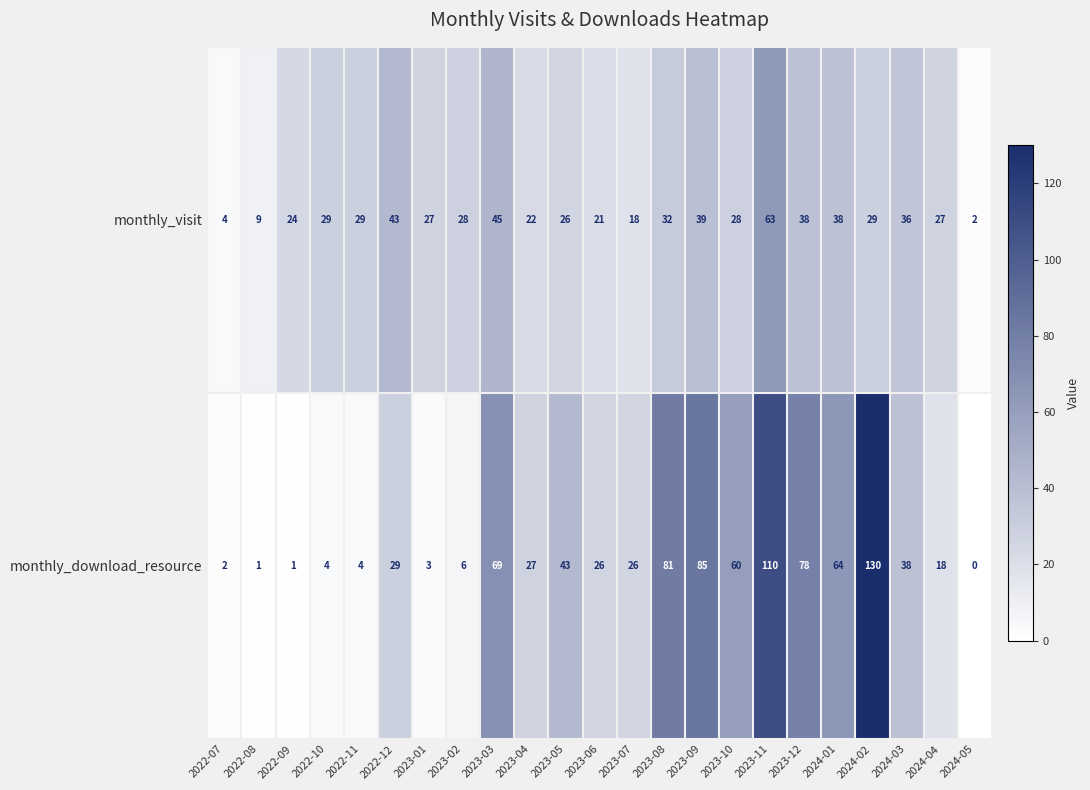

At which category is the sum across all series the highest?

2023-11